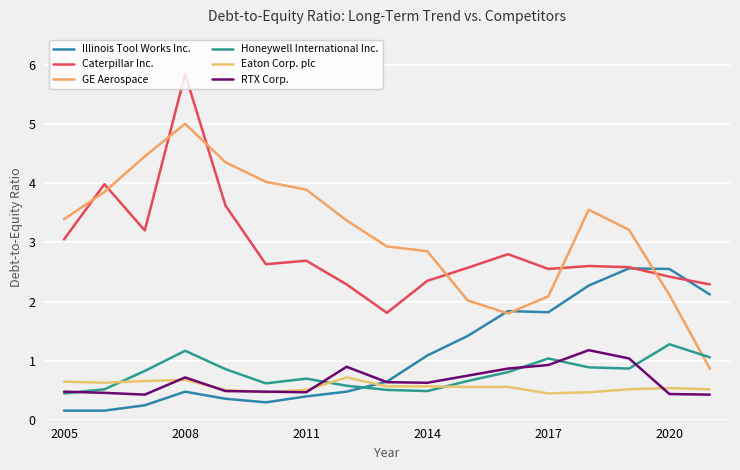

What is the lowest value of the Honeywell International Inc. series?

0.5